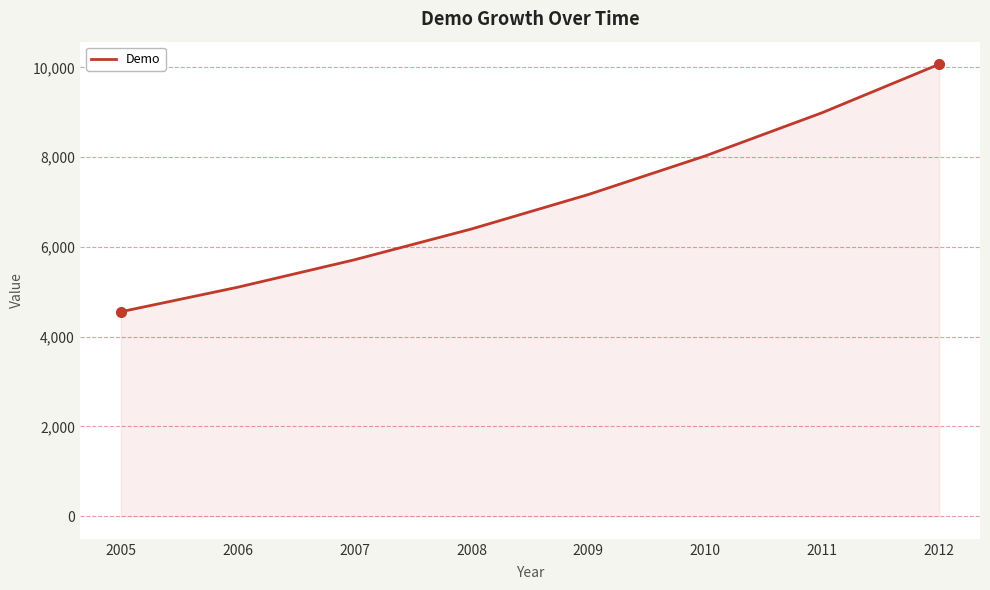

Rank the categories by value from lowest to highest.

2005, 2006, 2007, 2008, 2009, 2010, 2011, 2012